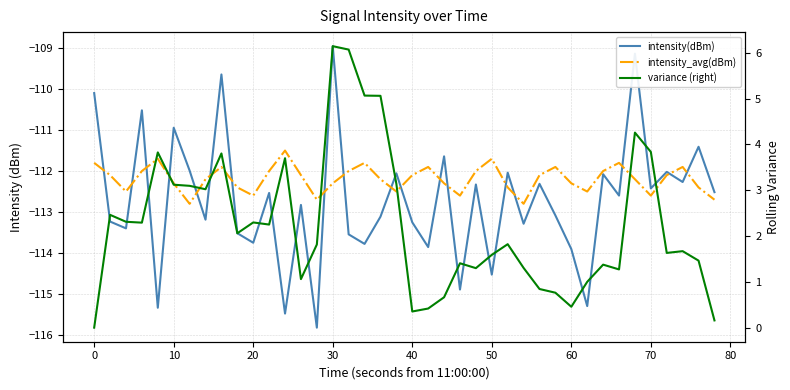

Reading left to right, extract all data points from this chart.

intensity(dBm): -110.1	-113.2	-113.4	-110.5	-115.3	-110.9	-112.0	-113.2	-109.6	-113.5	-113.8	-112.5	-115.5	-112.8	-115.8	-108.9	-113.5	-113.8	-113.1	-112.1	-113.3	-113.9	-111.6	-114.9	-112.3	-114.5	-112.0	-113.3	-112.3	-113.1	-113.9	-115.3	-112.1	-112.6	-109.1	-112.4	-112.0	-112.3	-111.4	-112.5
intensity_avg(dBm): -111.8	-112.1	-112.5	-112.0	-111.7	-112.3	-112.8	-112.2	-111.9	-112.4	-112.6	-112.0	-111.5	-112.1	-112.7	-112.3	-112.0	-111.8	-112.2	-112.5	-112.1	-111.9	-112.3	-112.6	-112.0	-111.7	-112.4	-112.8	-112.1	-111.9	-112.3	-112.5	-112.0	-111.8	-112.2	-112.6	-112.1	-111.9	-112.4	-112.7
variance (right): 0.0	2.5	2.3	2.3	3.8	3.1	3.1	3.0	3.8	2.1	2.3	2.3	3.7	1.1	1.8	6.1	6.1	5.1	5.1	3.1	0.4	0.4	0.7	1.4	1.3	1.6	1.8	1.3	0.8	0.8	0.5	1.0	1.4	1.3	4.3	3.8	1.6	1.7	1.5	0.2